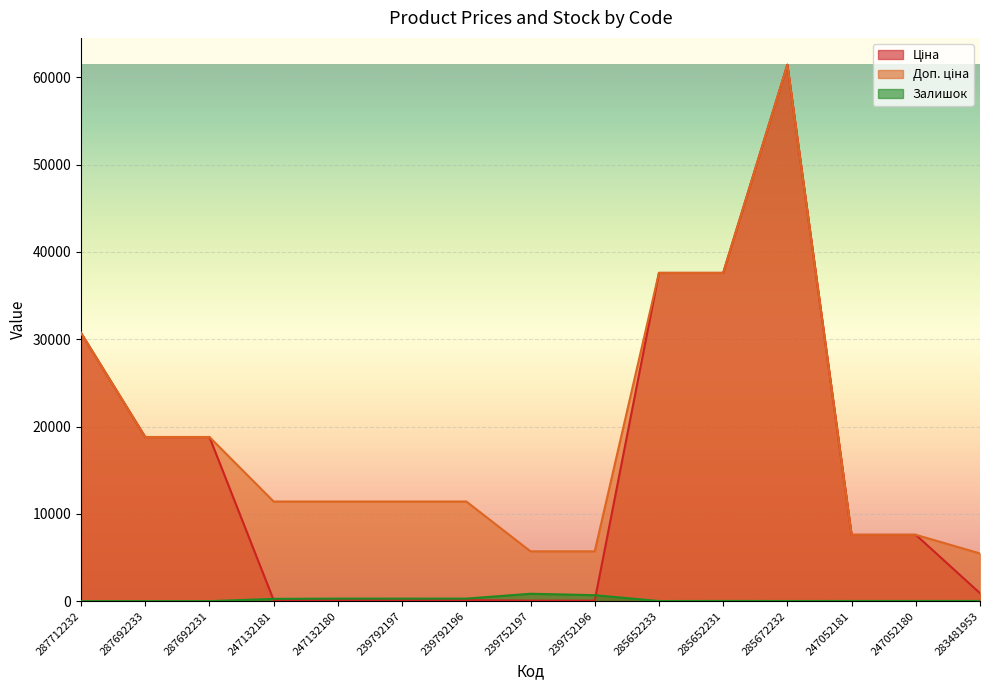

True or false: Доп. ціна and Ціна intersect in this chart.

False